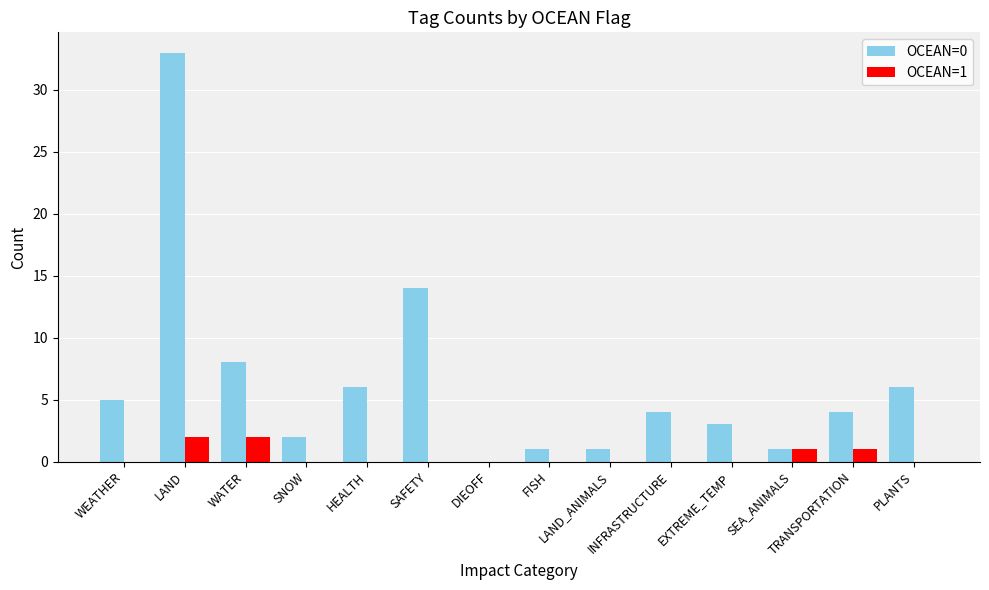

Reading right to left, list all the values displayed in this chart.

OCEAN=0: PLANTS=6	TRANSPORTATION=4	SEA_ANIMALS=1	EXTREME_TEMP=3	INFRASTRUCTURE=4	LAND_ANIMALS=1	FISH=1	DIEOFF=0	SAFETY=14	HEALTH=6	SNOW=2	WATER=8	LAND=33	WEATHER=5
OCEAN=1: PLANTS=0	TRANSPORTATION=1	SEA_ANIMALS=1	EXTREME_TEMP=0	INFRASTRUCTURE=0	LAND_ANIMALS=0	FISH=0	DIEOFF=0	SAFETY=0	HEALTH=0	SNOW=0	WATER=2	LAND=2	WEATHER=0